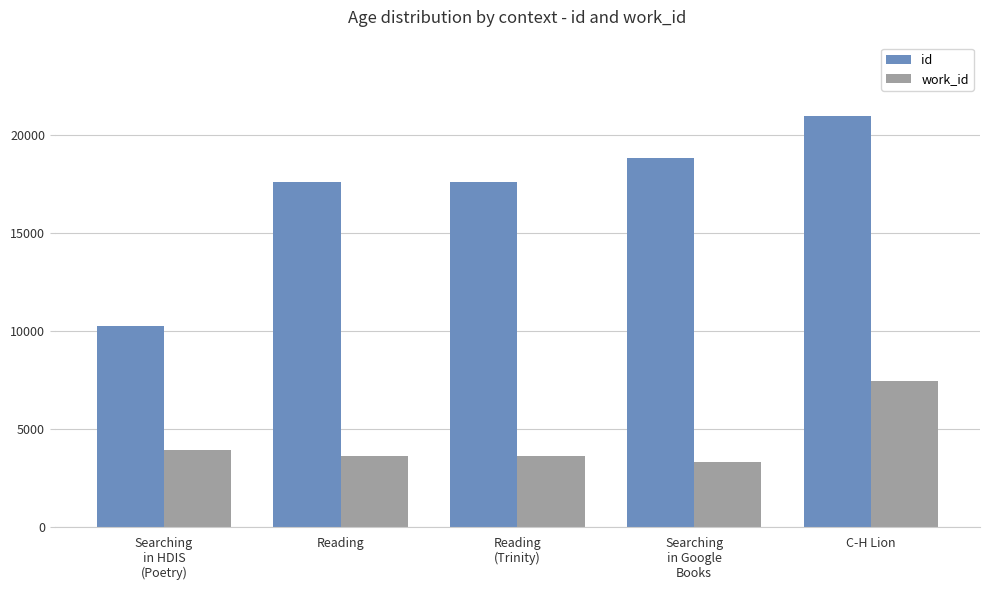

At which category is the sum across all series the highest?

C-H Lion